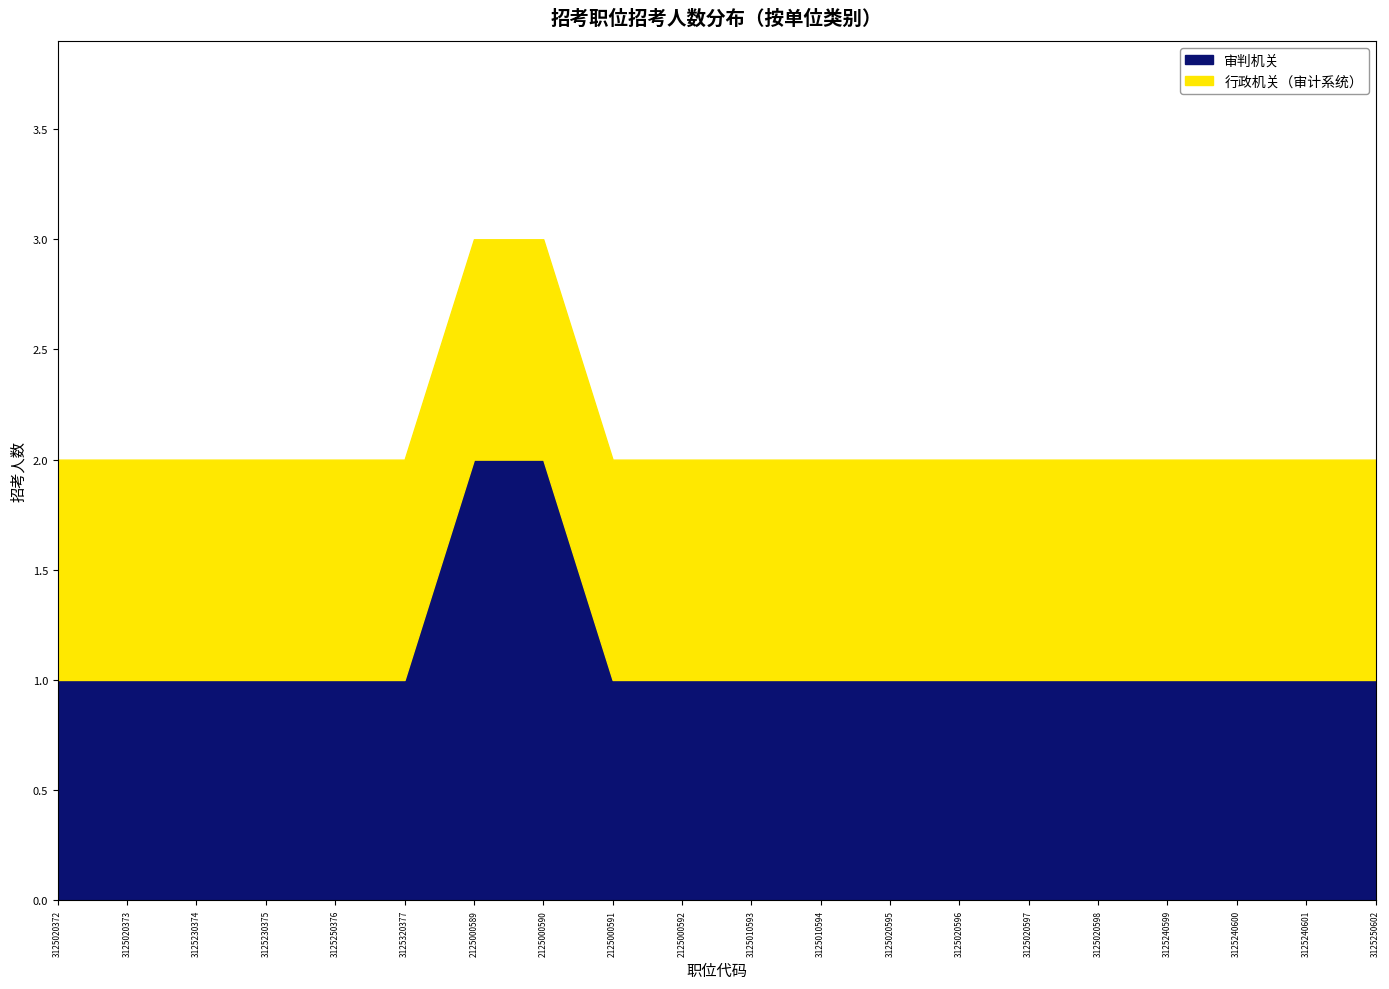

What position from the right is 3125020598?

5